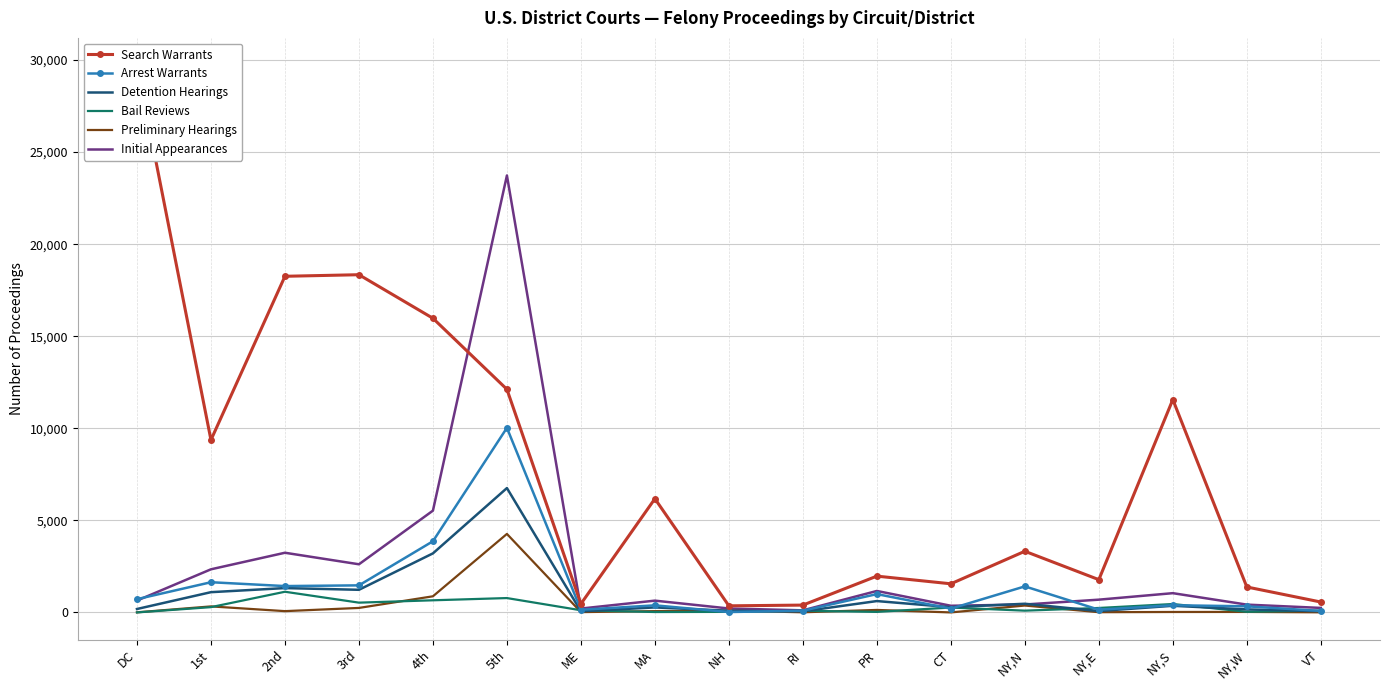

Which has a higher value, NH or VT?

VT